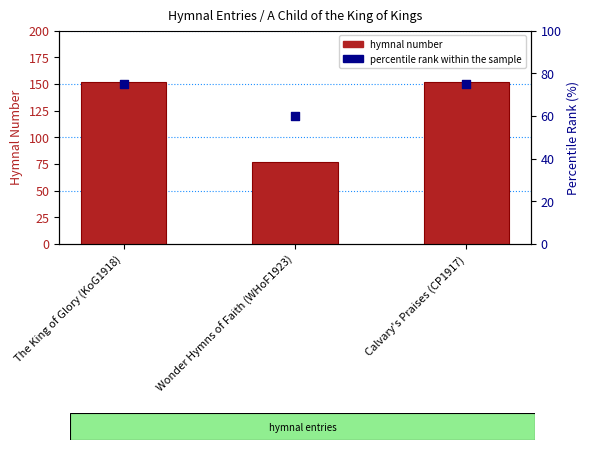

Which series reaches the maximum Y coordinate?

hymnal number